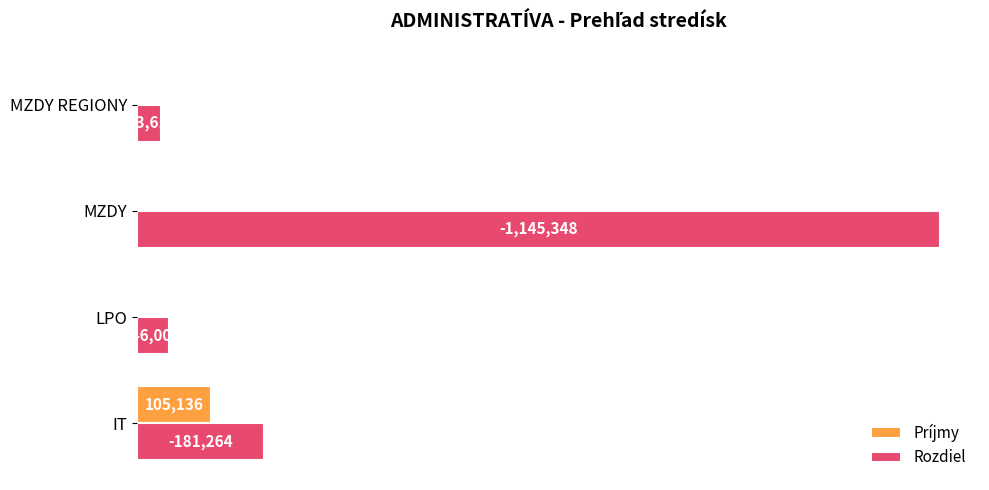

What are all the series names shown in the legend?

Príjmy, Rozdiel